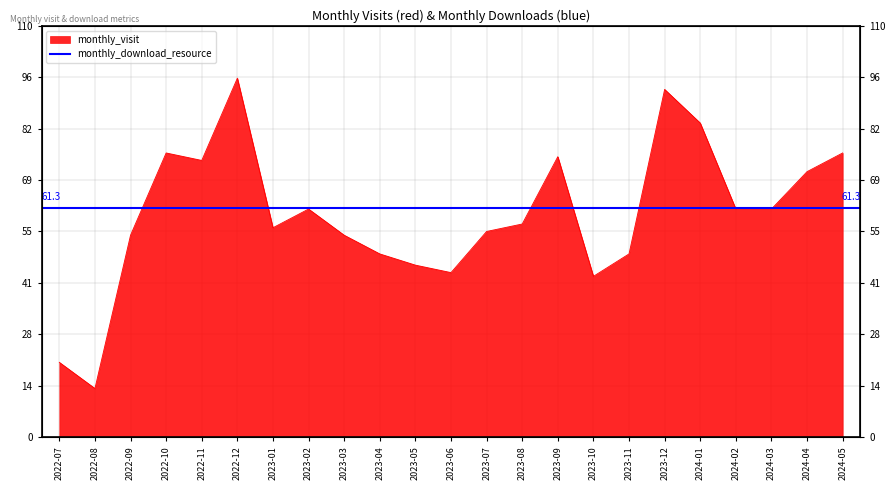

Rank the categories by value from highest to lowest.

2022-12, 2023-12, 2024-01, 2022-10, 2024-05, 2023-09, 2022-11, 2024-04, 2023-02, 2024-02, 2024-03, 2023-08, 2023-01, 2023-07, 2022-09, 2023-03, 2023-04, 2023-11, 2023-05, 2023-06, 2023-10, 2022-07, 2022-08